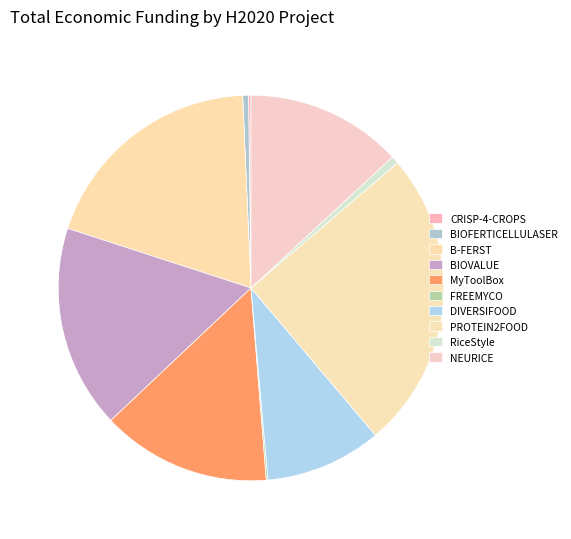

The BIOFERTICELLULASER slice represents 0% of the pie. True or false?

True